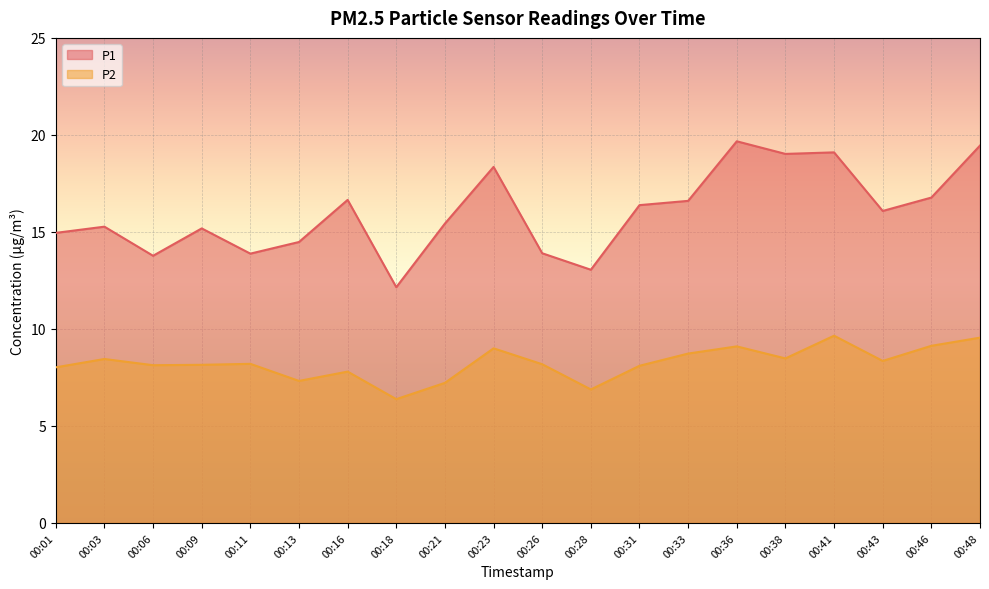

What is the difference between the maximum and minimum values in the P2 series?

3.3